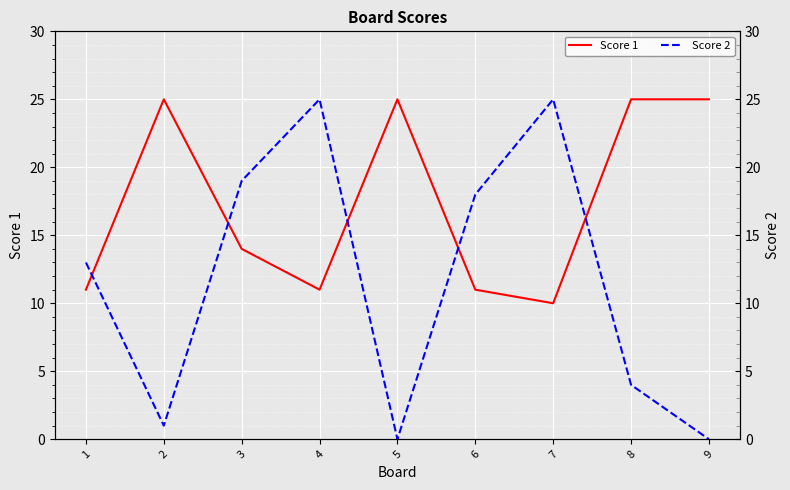

What is the difference between the Score 2 values at 7 and 6?

7